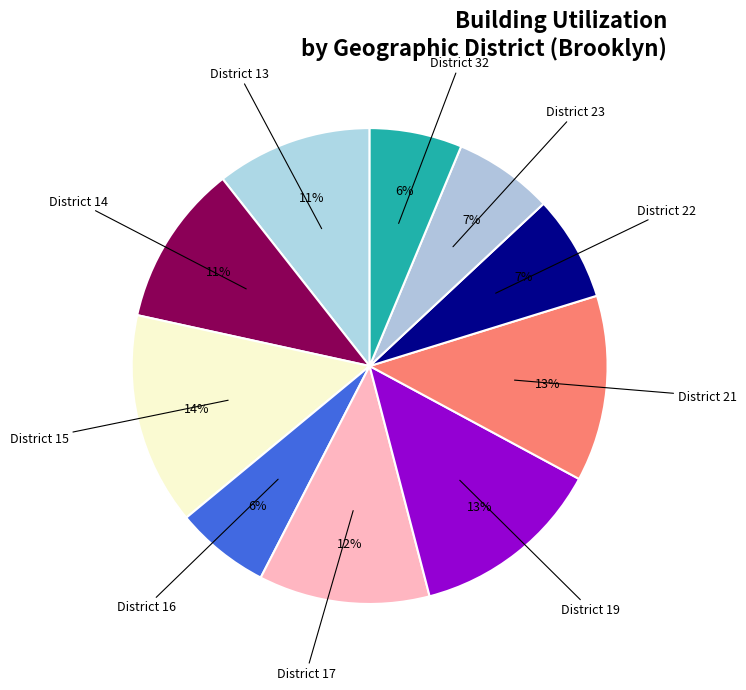

Count the number of slices in the pie.

10